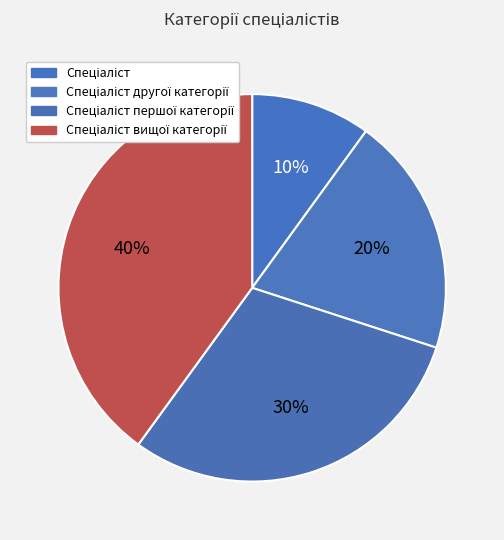

What is the change in value from Спеціаліст другої категорії to Спеціаліст вищої категорії?

+2